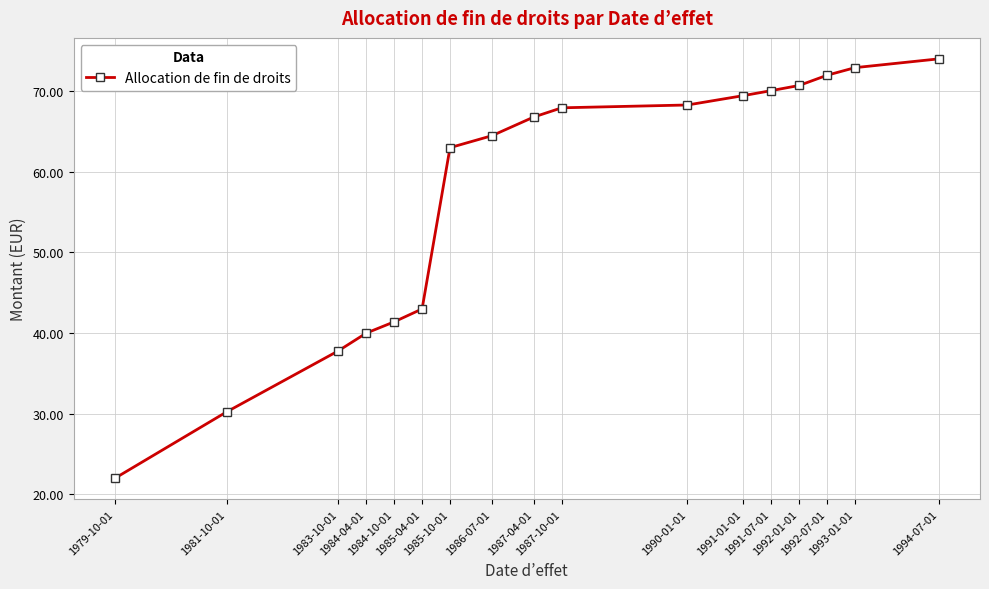

How many lines are shown in the chart?

1